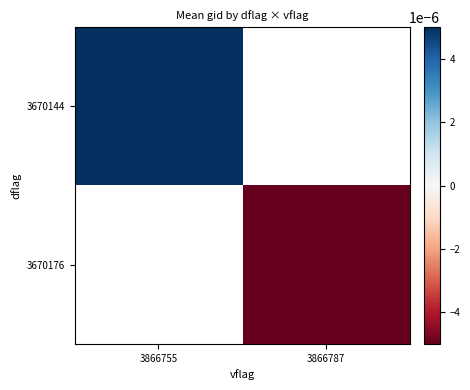

Which series has the largest range (max minus min)?

3670144